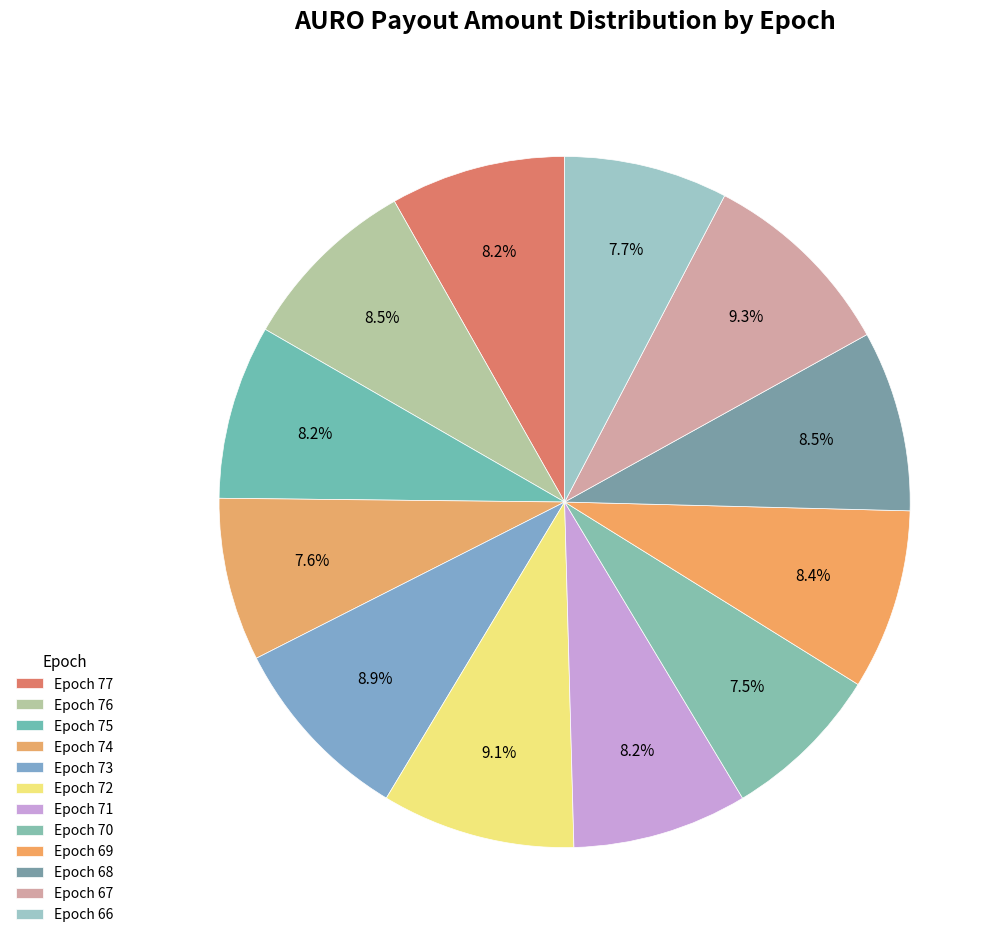

Is the sum of Epoch 68 and Epoch 71 greater than half?

No